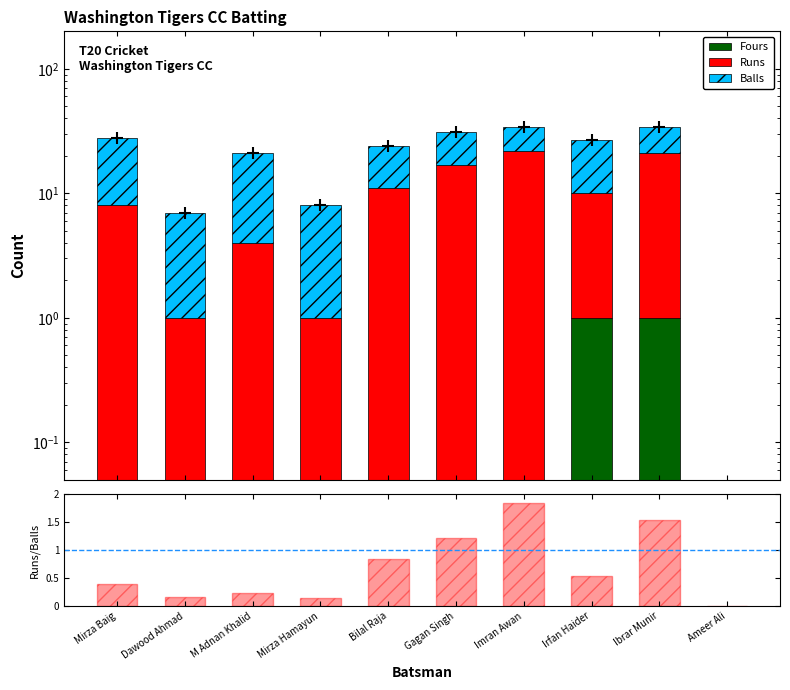

Rank the series at Ibrar Munir from lowest to highest value.

Fours, Runs/Balls, Balls, Runs